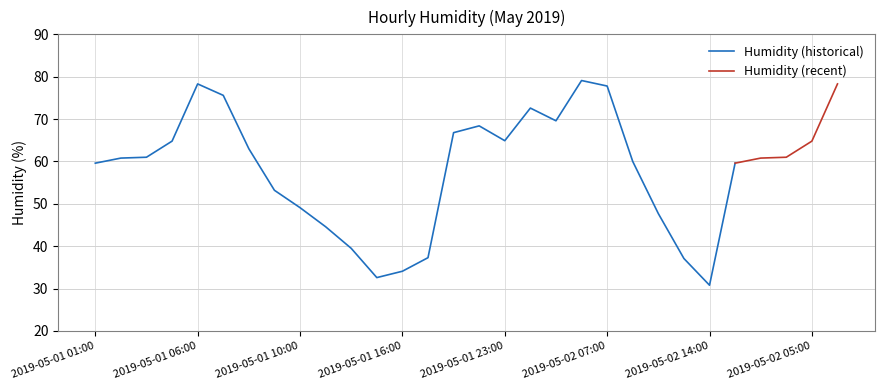

Reading left to right, extract all data points from this chart.

2019-05-01 01:00=59.6	2019-05-01 03:00=60.8	2019-05-01 04:00=61.0	2019-05-01 05:00=64.8	2019-05-01 06:00=78.3	2019-05-01 07:00=75.6	2019-05-01 08:00=63.0	2019-05-01 09:00=53.2	2019-05-01 10:00=49.1	2019-05-01 11:00=44.6	2019-05-01 13:00=39.5	2019-05-01 14:00=32.6	2019-05-01 16:00=34.1	2019-05-01 17:00=37.3	2019-05-01 20:00=66.8	2019-05-01 22:00=68.4	2019-05-01 23:00=64.9	2019-05-02 02:00=72.6	2019-05-02 03:00=69.6	2019-05-02 05:00=79.1	2019-05-02 07:00=77.8	2019-05-02 09:00=60.0	2019-05-02 10:00=47.7	2019-05-02 11:00=37.1	2019-05-02 14:00=30.8	2019-05-02 01:00=59.6	2019-05-02 03:00=60.8	2019-05-02 04:00=61.0	2019-05-02 05:00=64.8	2019-05-02 06:00=78.3